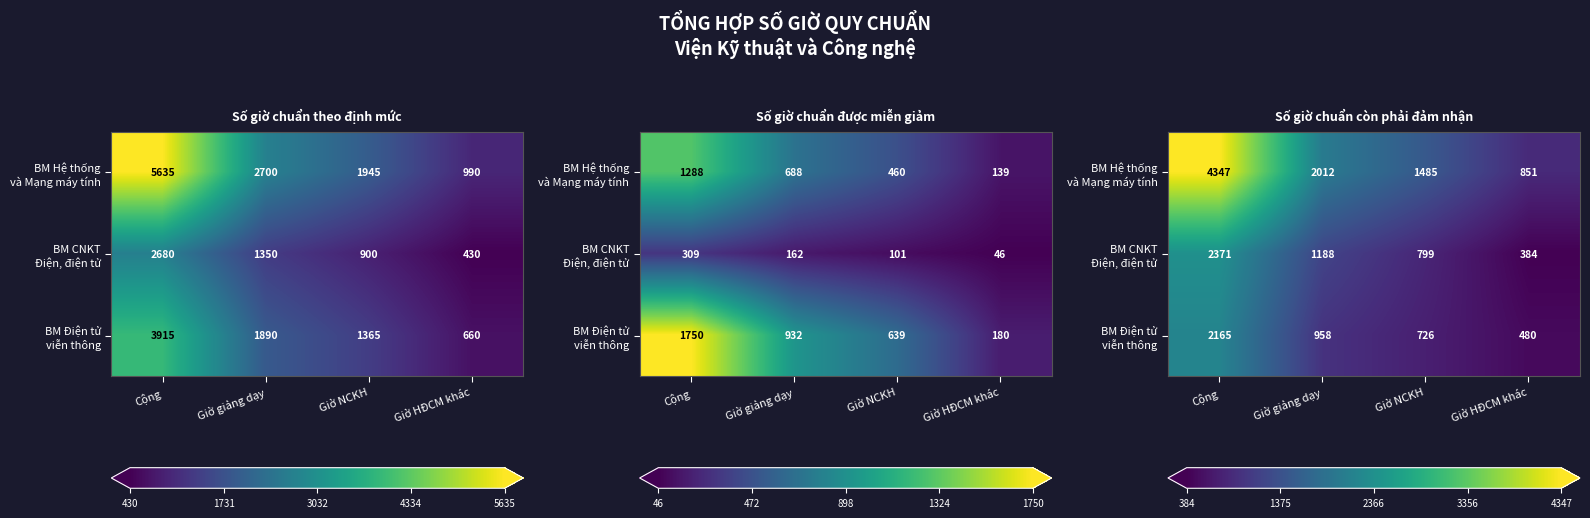

At which category does the chart reach its minimum across all series?

Giờ HĐCM khác